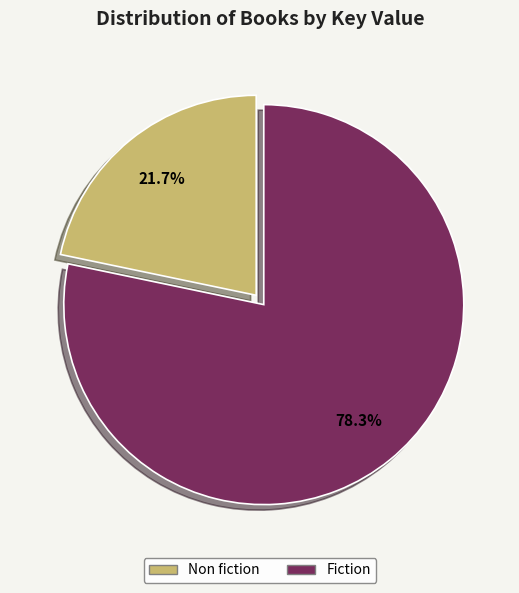

Is there any slice that represents more than half of the pie?

Yes